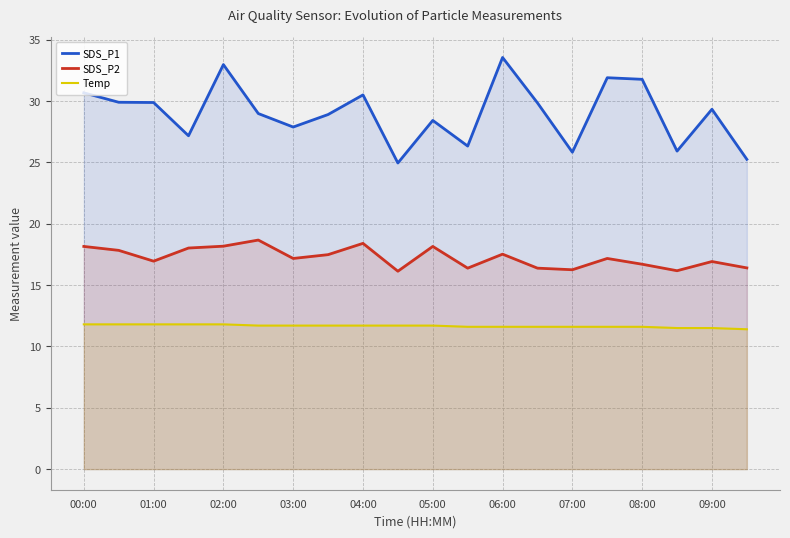

What is the sum of all SDS_P1 values?

580.0